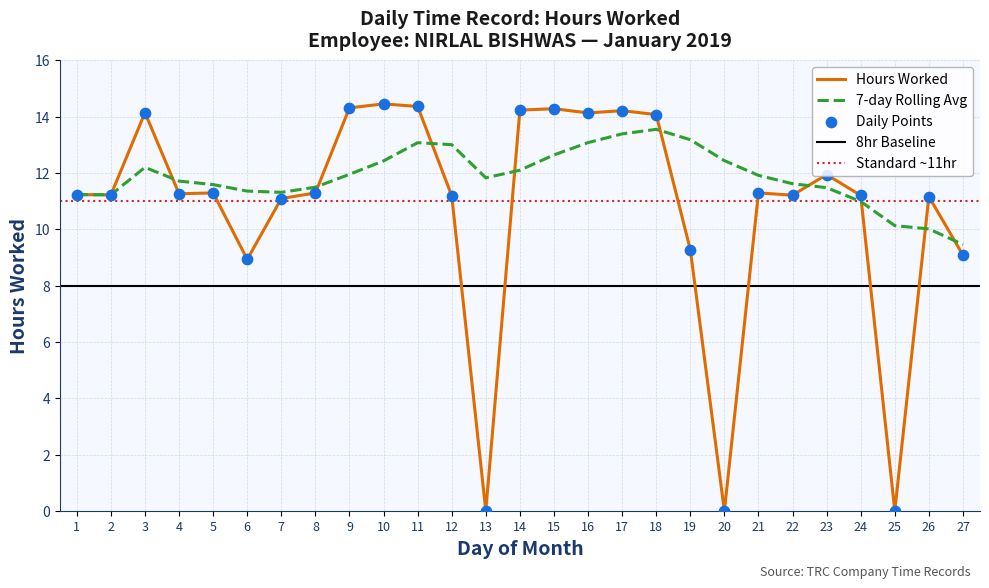

At which category is the sum across all series the highest?

18